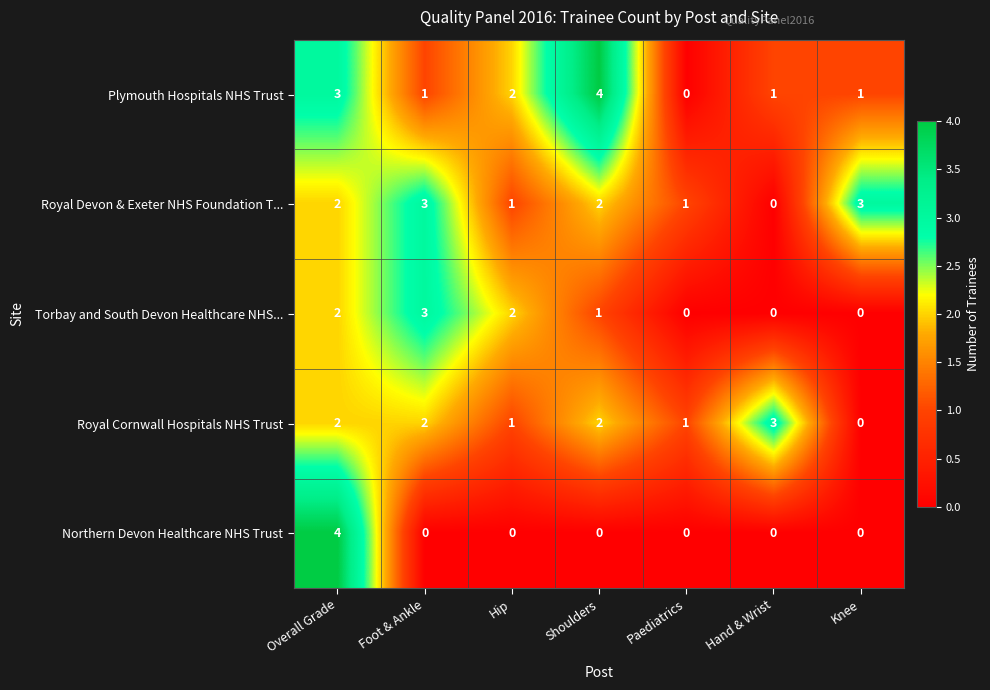

Which series changed the most between Foot & Ankle and Paediatrics?

Torbay and South Devon Healthcare NHS...